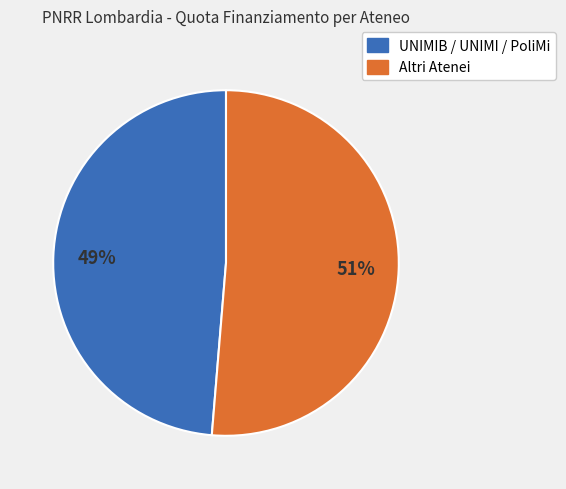

To the nearest percent, what is the average slice percentage?

50%